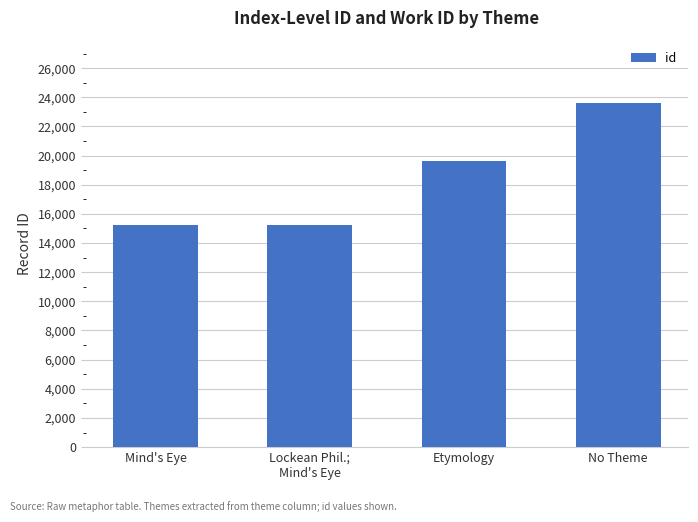

Count the number of categories in the chart.

4